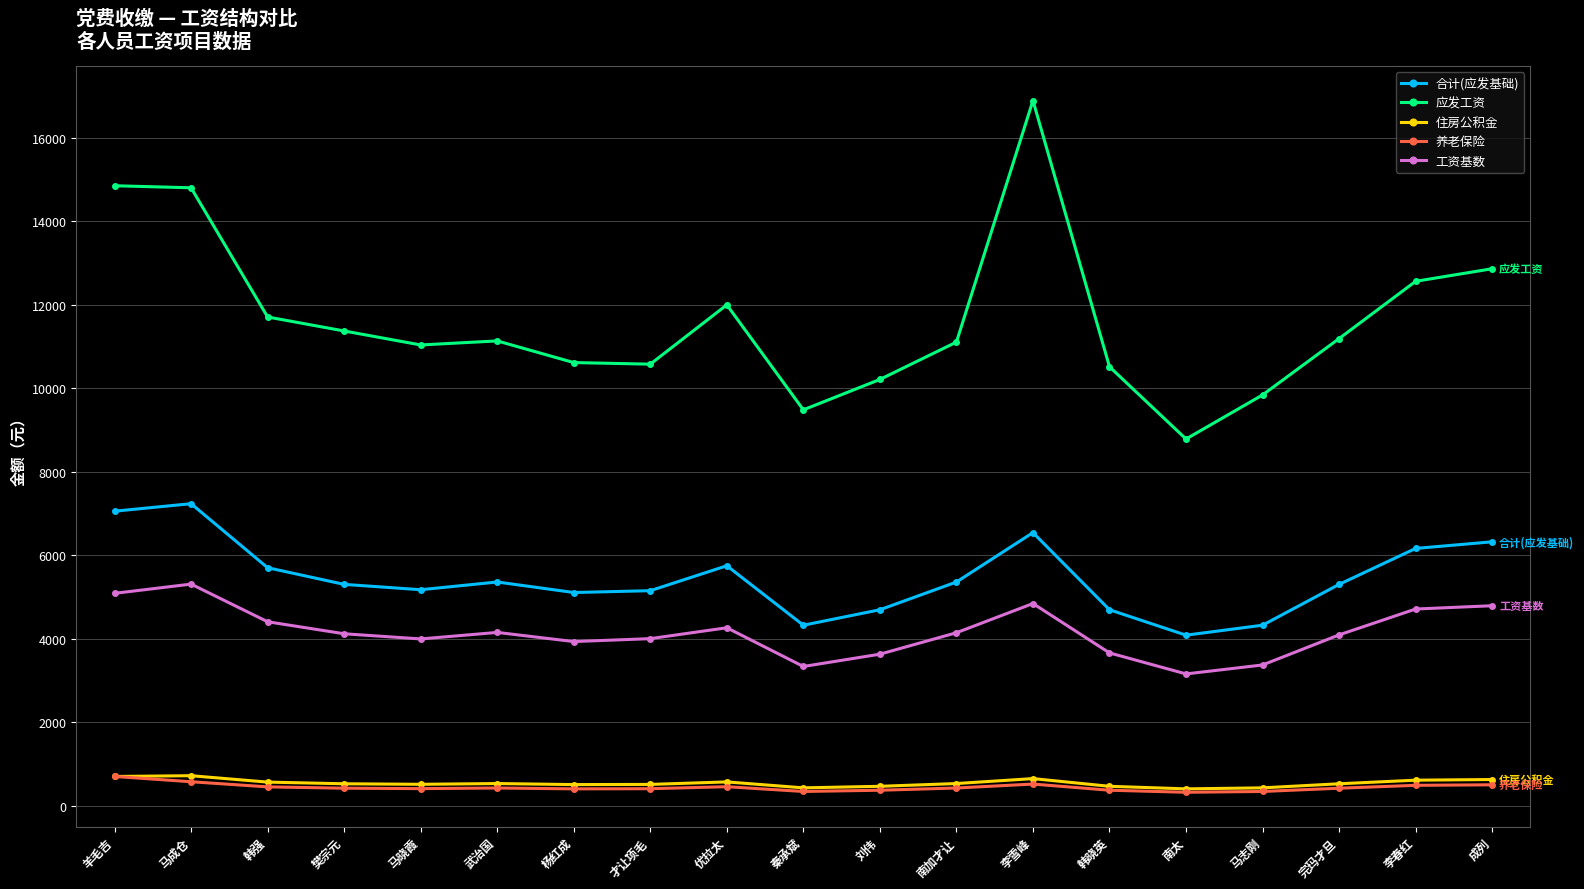

True or false: 养老保险 has more than 0 points higher than both neighbors.

True